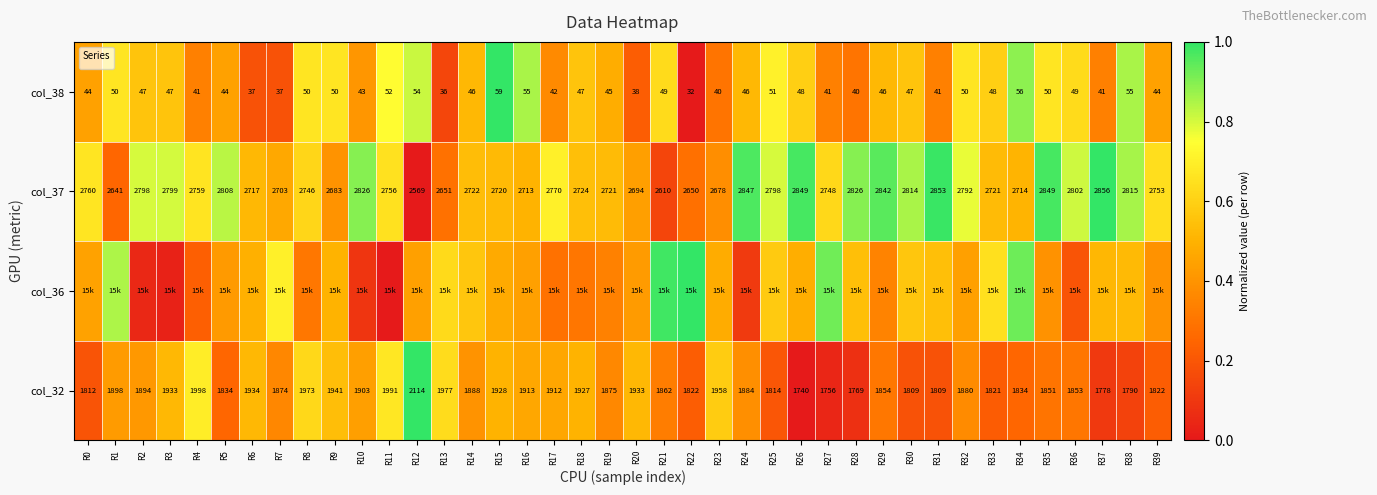

Rank the categories by value from highest to lowest.

R15, R34, R16, R38, R12, R11, R25, R1, R8, R9, R32, R35, R21, R36, R26, R33, R2, R3, R18, R30, R14, R24, R29, R19, R0, R5, R39, R10, R17, R4, R27, R31, R37, R23, R28, R20, R6, R7, R13, R22